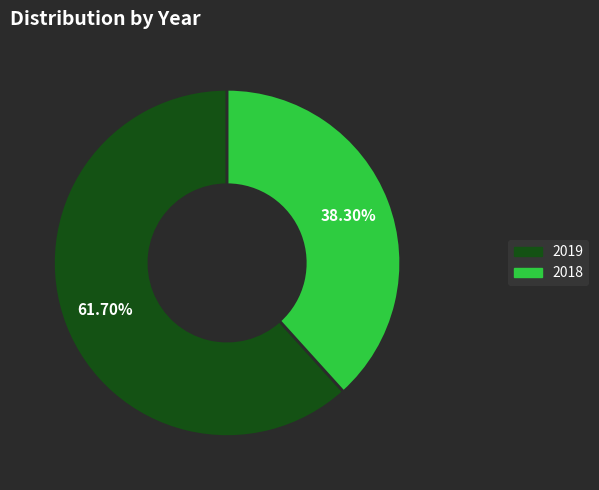

Which has a higher value, 2019 or 2018?

2019